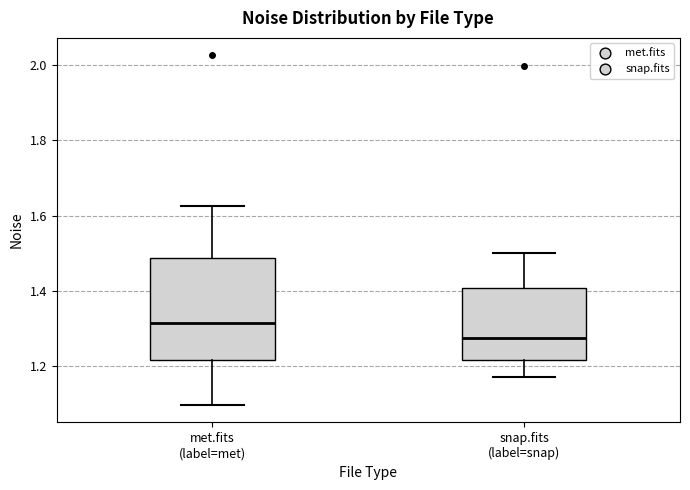

Reading left to right, read every box against the y-axis: the position of its median line, the range the box covers, and the ends of its whiskers. The values are not printed on the chart, so give them approximately, as read against the axis.

met.fits (label=met): median 1.32, box 1.22 to 1.48, whiskers 1.10 to 1.62
snap.fits (label=snap): median 1.28, box 1.22 to 1.40, whiskers 1.18 to 1.50